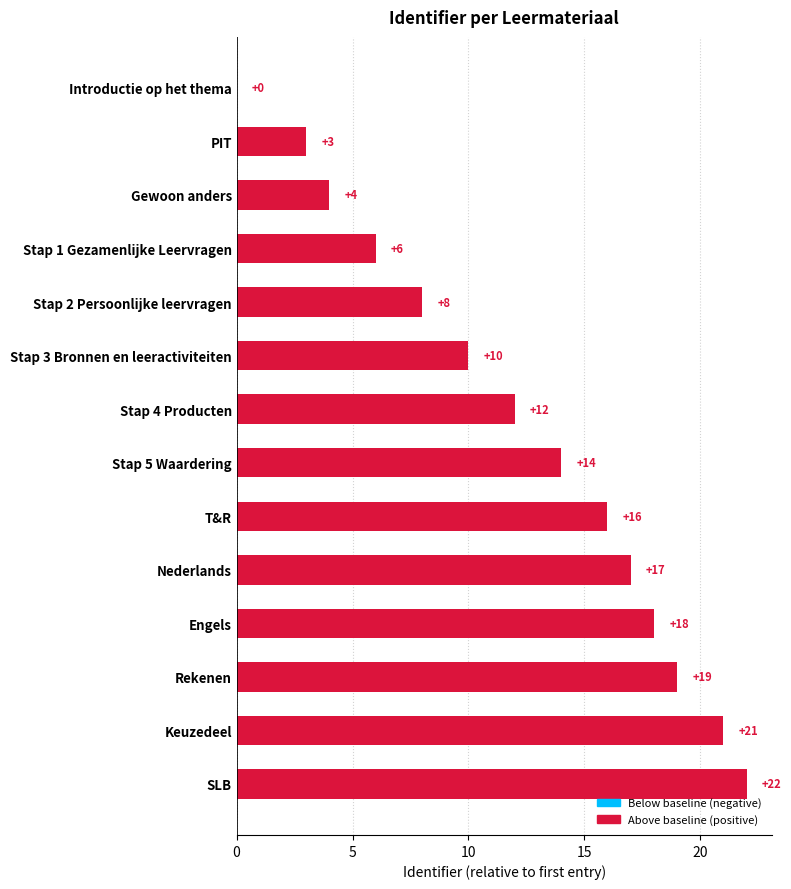

Is it true that the value at SLB is 30?

False